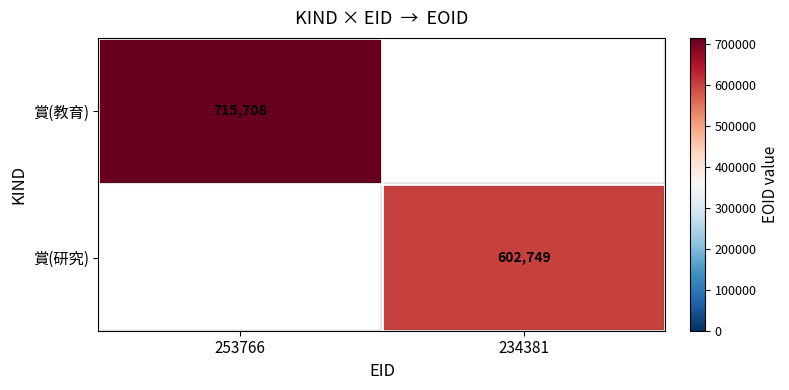

Is the value of 賞(研究) at 234381 greater than the value of 賞(教育) at 253766?

No